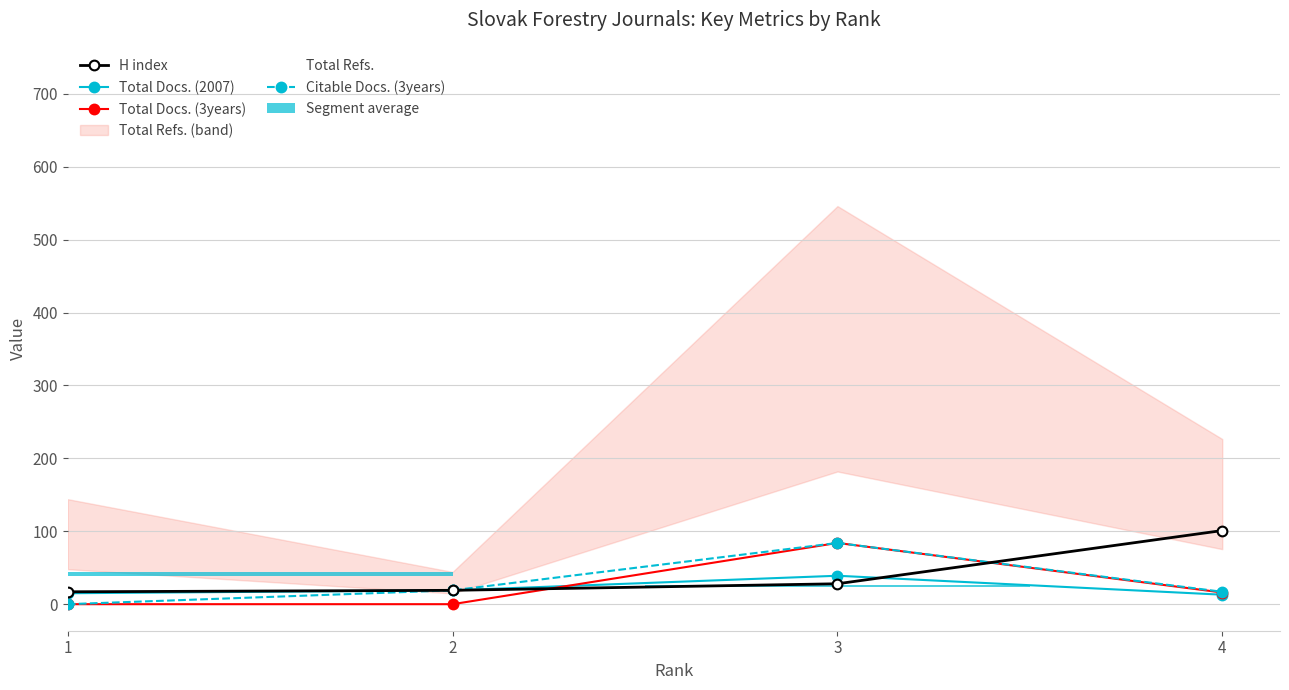

Between 1 and 3, which is larger?

3